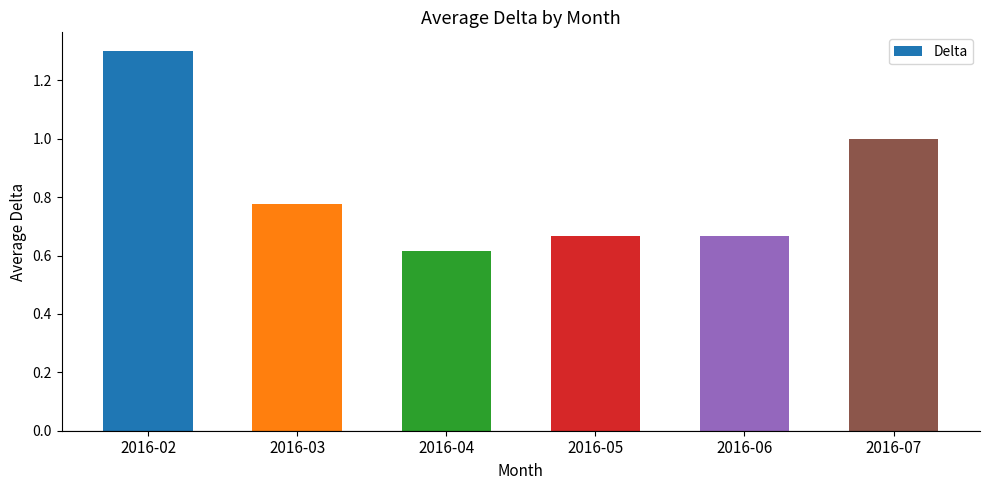

Which has a higher value, 2016-07 or 2016-04?

2016-07